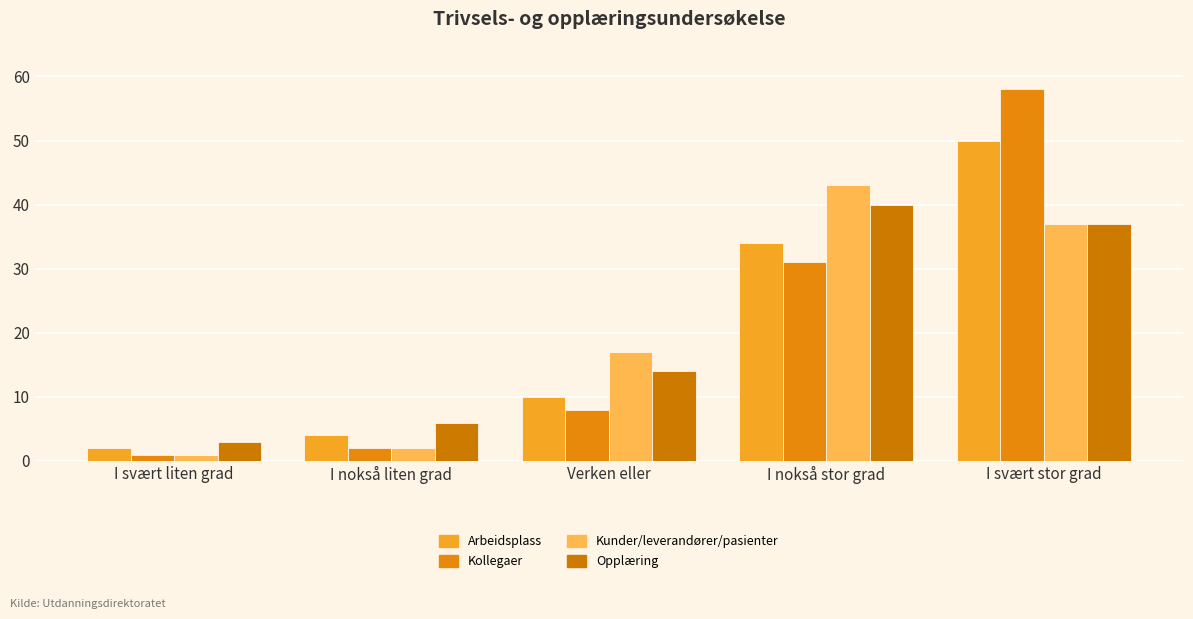

How many bars are there in total?

20